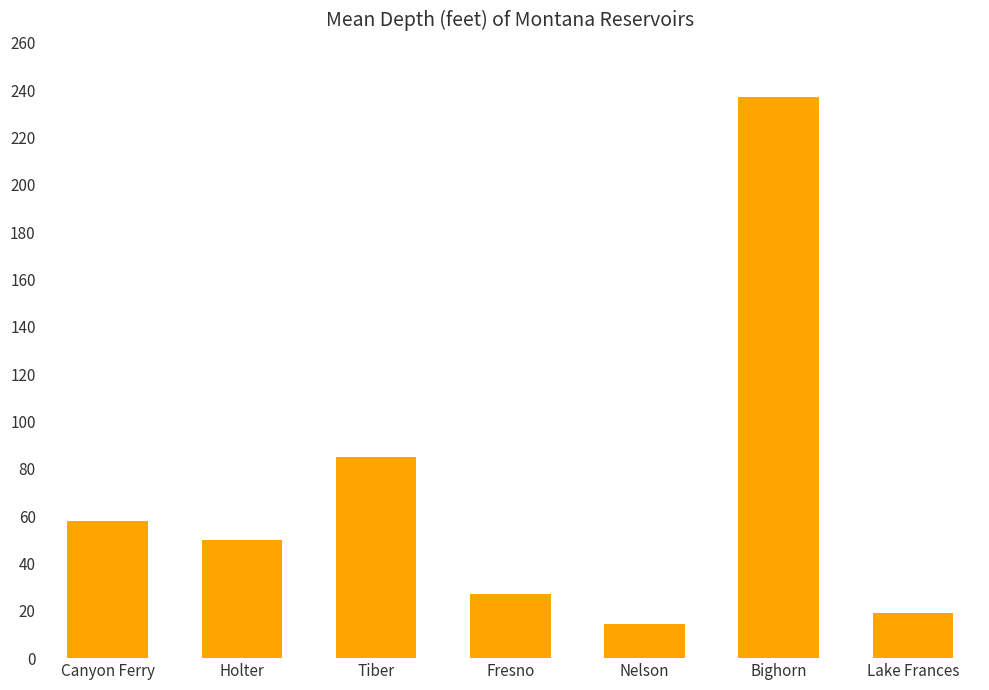

The value at Fresno is 42.2. True or false?

False